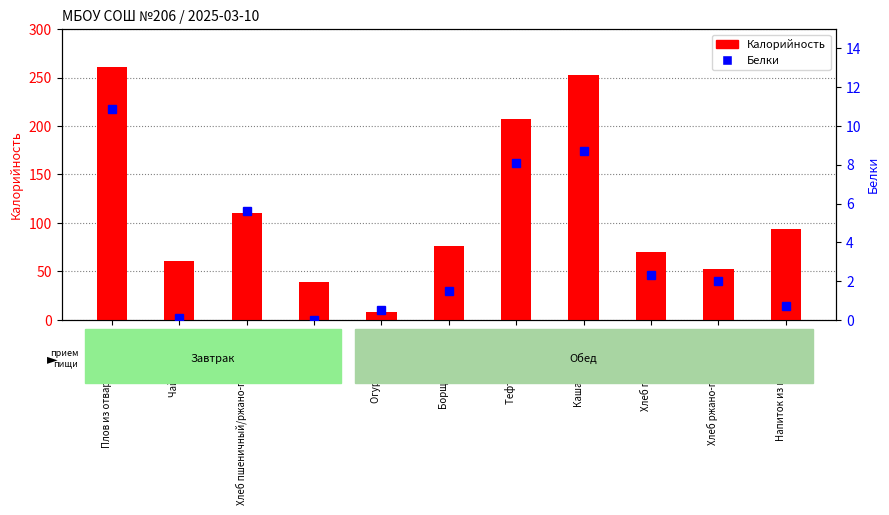

Does the chart contain any negative values?

No